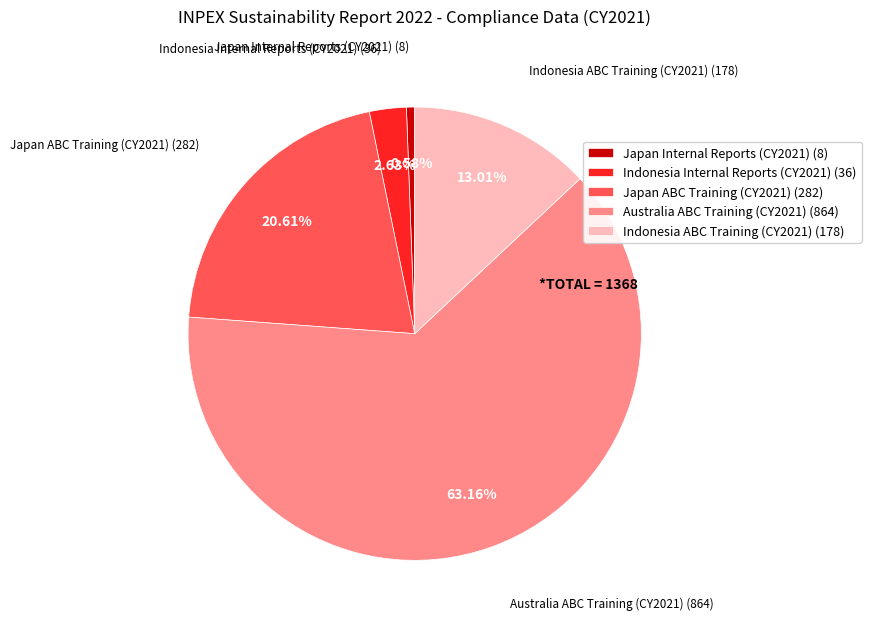

Rank the categories by value from lowest to highest.

Japan Internal Reports (CY2021) (8), Indonesia Internal Reports (CY2021) (36), Indonesia ABC Training (CY2021) (178), Japan ABC Training (CY2021) (282), Australia ABC Training (CY2021) (864)